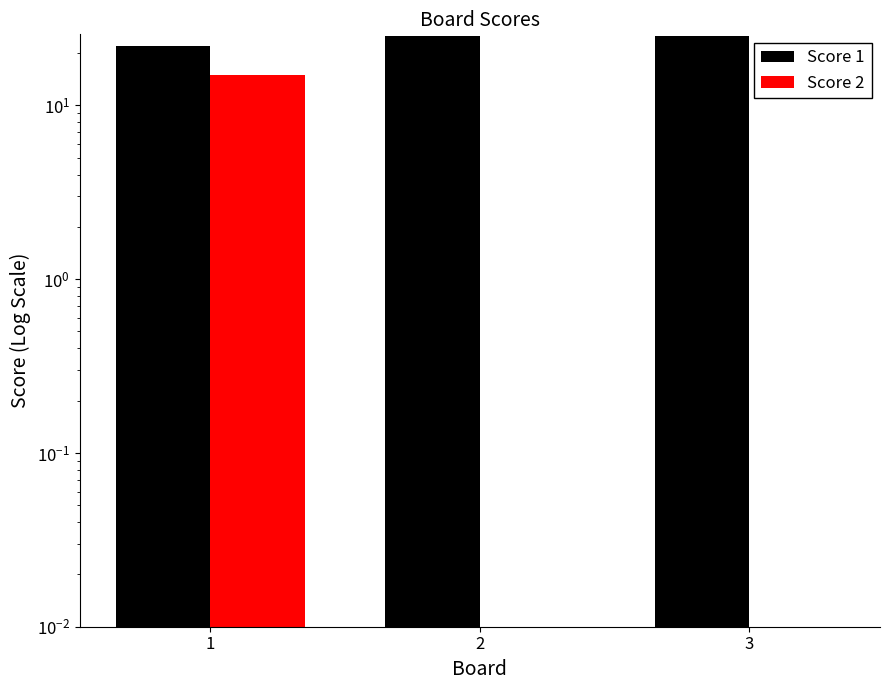

The value of Score 2 at 1 is 26. True or false?

False